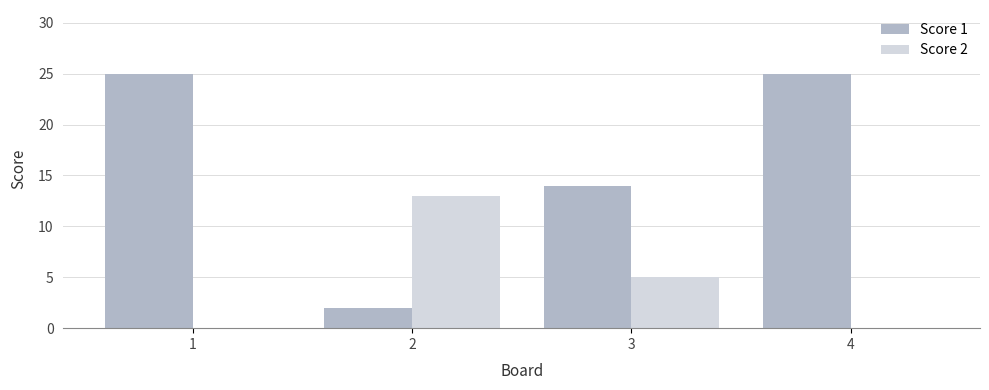

Reading left to right, list all the values displayed in this chart.

Score 1: 25	2	14	25
Score 2: 0	13	5	0